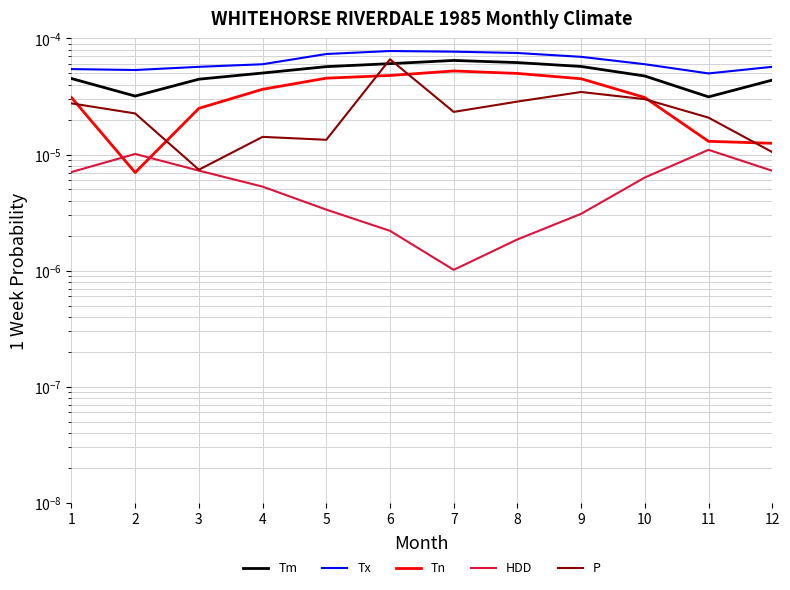

Reading left to right, list all the values displayed in this chart.

Tm: 1=0.0	2=0.0	3=0.0	4=0.0	5=0.0	6=0.0	7=0.0	8=0.0	9=0.0	10=0.0	11=0.0	12=0.0
Tx: 1=0.0	2=0.0	3=0.0	4=0.0	5=0.0	6=0.0	7=0.0	8=0.0	9=0.0	10=0.0	11=0.0	12=0.0
Tn: 1=0.0	2=0.0	3=0.0	4=0.0	5=0.0	6=0.0	7=0.0	8=0.0	9=0.0	10=0.0	11=0.0	12=0.0
HDD: 1=0.0	2=0.0	3=0.0	4=0.0	5=0.0	6=0.0	7=0.0	8=0.0	9=0.0	10=0.0	11=0.0	12=0.0
P: 1=0.0	2=0.0	3=0.0	4=0.0	5=0.0	6=0.0	7=0.0	8=0.0	9=0.0	10=0.0	11=0.0	12=0.0